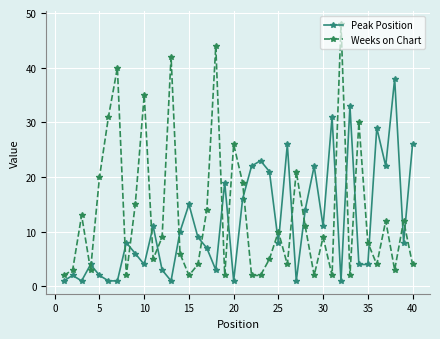

What is the difference between the maximum and second lowest values in the Peak Position series?

37